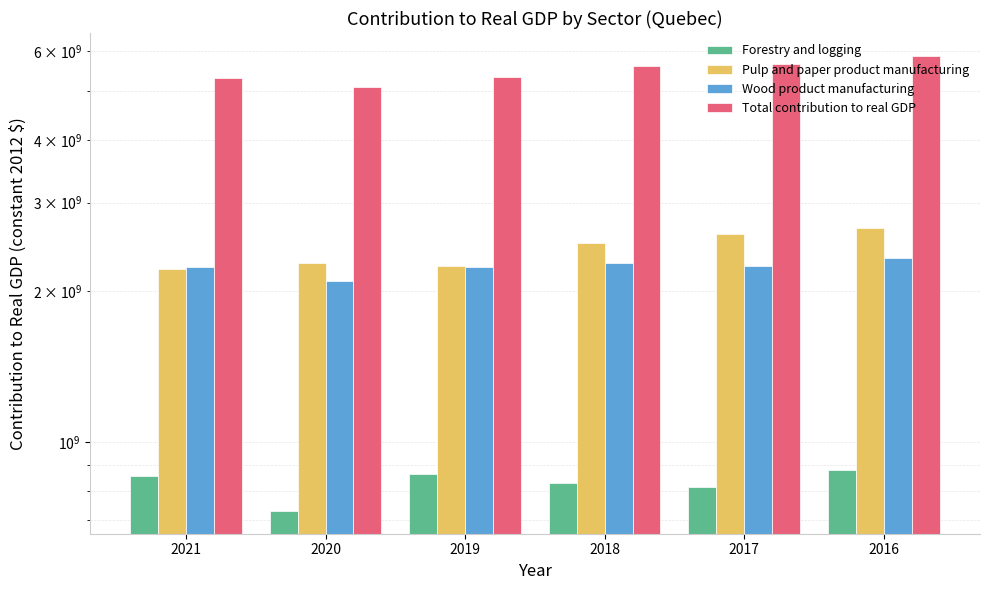

Where is Pulp and paper product manufacturing nearest to the value 2441000000?

2018